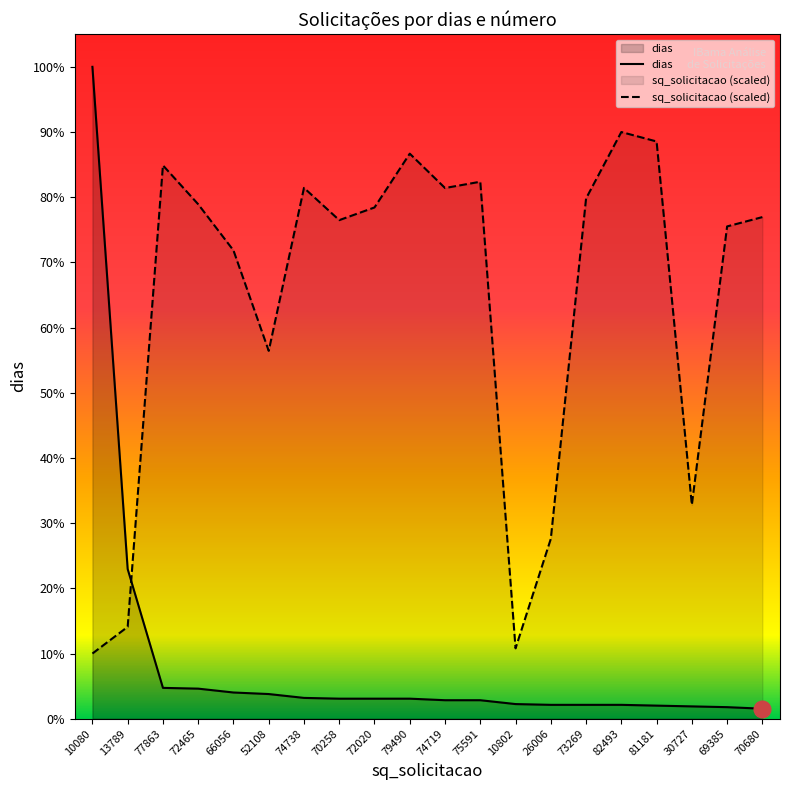

Reading left to right, transcribe all the data shown in this chart.

dias: 845.0	194.0	40.0	39.0	34.0	32.0	27.0	26.0	26.0	26.0	24.0	24.0	19.0	18.0	18.0	18.0	17.0	16.0	15.0	13.0
sq_solicitacao: 84.5	119.1	717.3	666.9	607.1	476.8	688.1	646.3	662.7	732.5	687.9	696.1	91.2	233.2	674.4	760.5	748.3	277.2	638.1	650.2